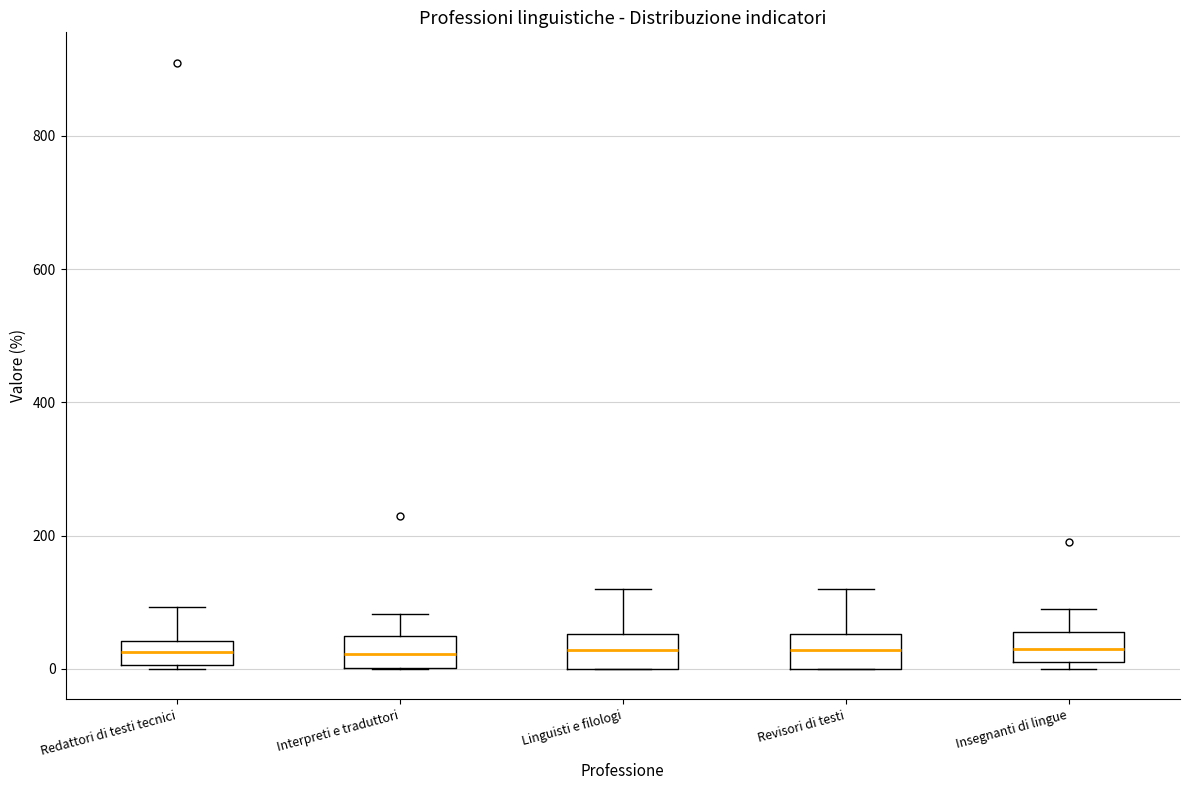

Reading left to right, transcribe this box plot: for each box, give where its median line is, the range the box spans, and where its two whiskers end, as read against the y-axis. The values are not printed on the chart, so give them approximately, as read against the axis.

Redattori di testi tecnici: median 20, box 0 to 40, whiskers 0 to 100
Interpreti e traduttori: median 20, box 0 to 60, whiskers 0 to 80
Linguisti e filologi: median 20, box 0 to 60, whiskers 0 to 120
Revisori di testi: median 20, box 0 to 60, whiskers 0 to 120
Insegnanti di lingue: median 40, box 20 to 60, whiskers 0 to 80